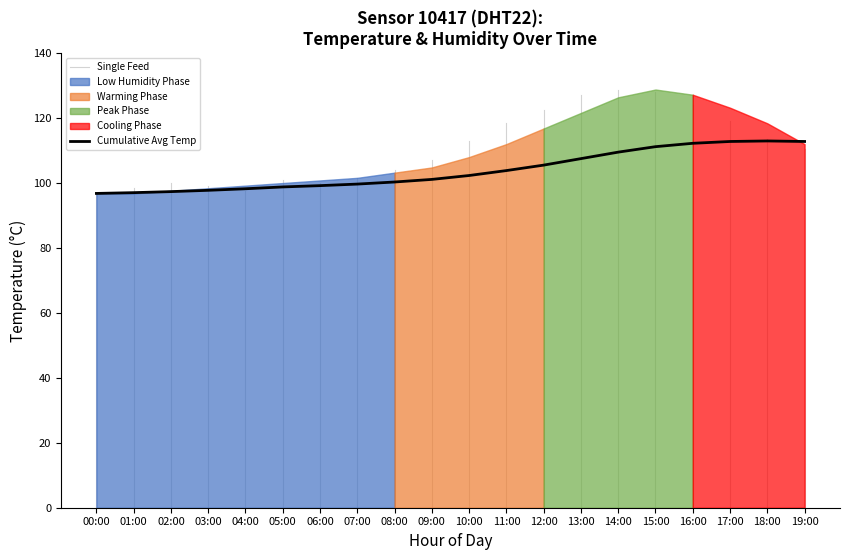

Between which two adjacent categories do temperature and single_readings first intersect?

03:00 and 04:00